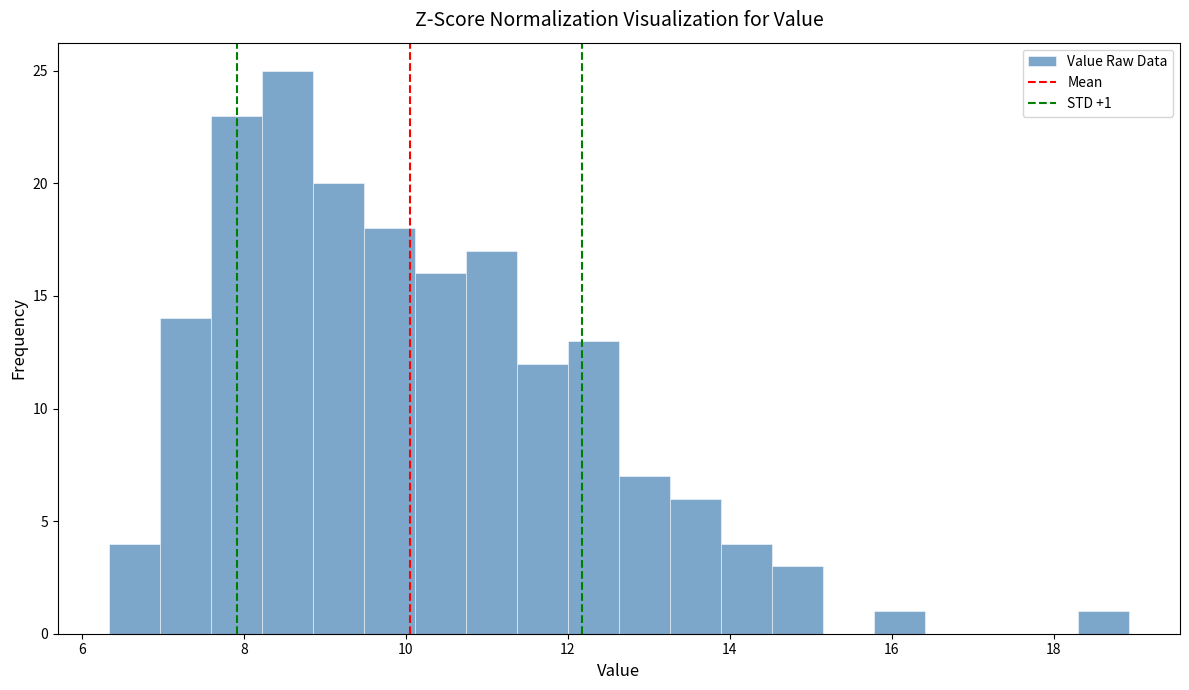

Around what value on the x-axis is the tallest bar? Give the approximate position of its centre, as read against the axis.

8.6